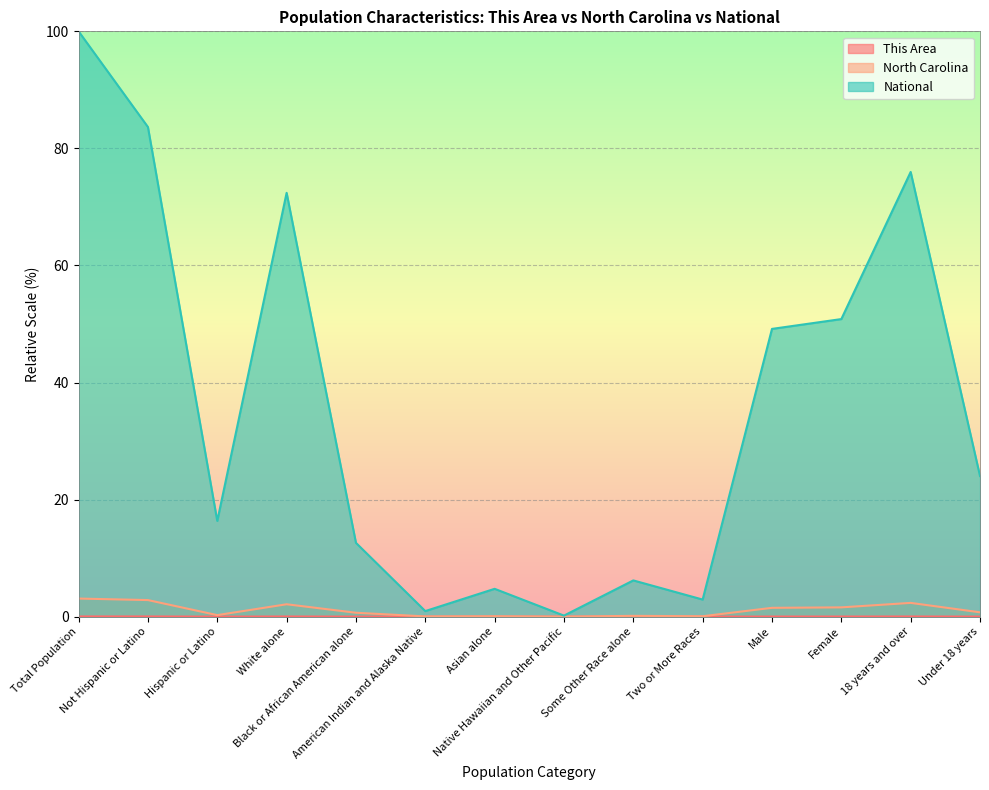

True or false: North Carolina has more than 1 interior local peaks.

True